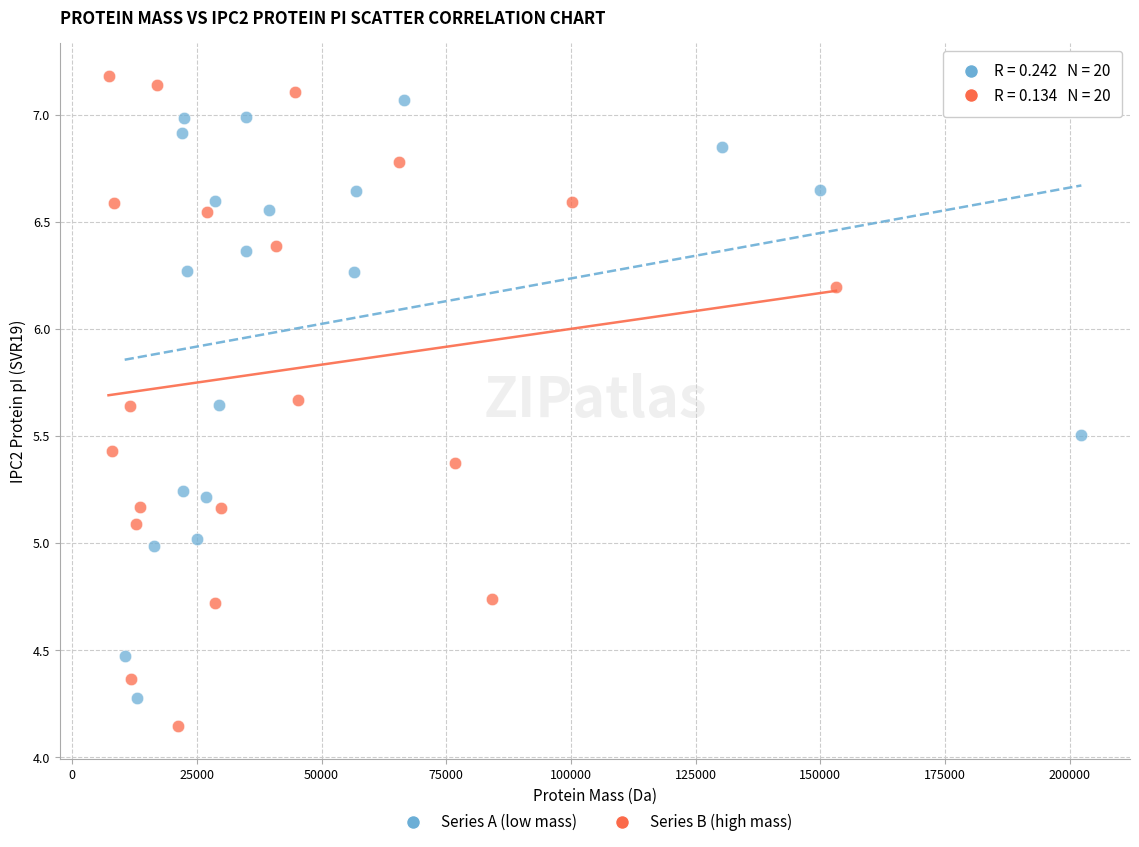

Which series has the largest Y range (max minus min)?

Series B (high mass)